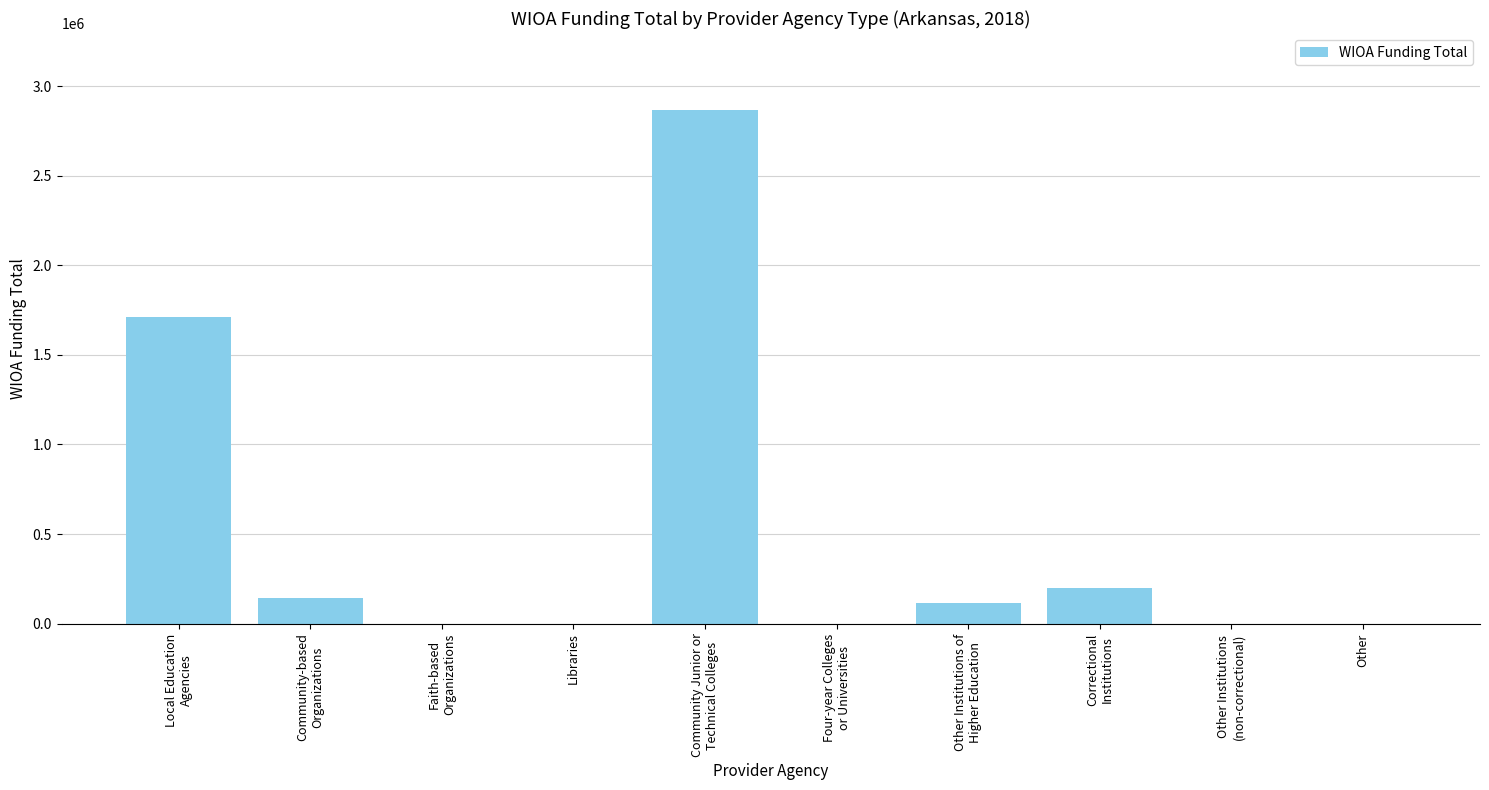

What is the ratio of the value at Community Junior or
Technical Colleges to the value at Local Education
Agencies?

1.7